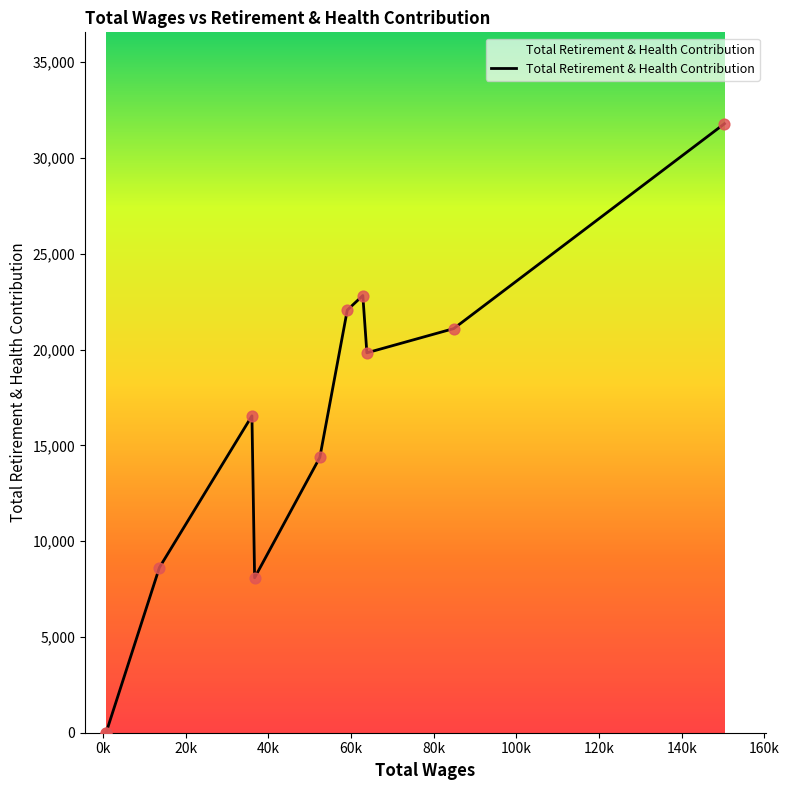

What is the greatest value displayed?

31785